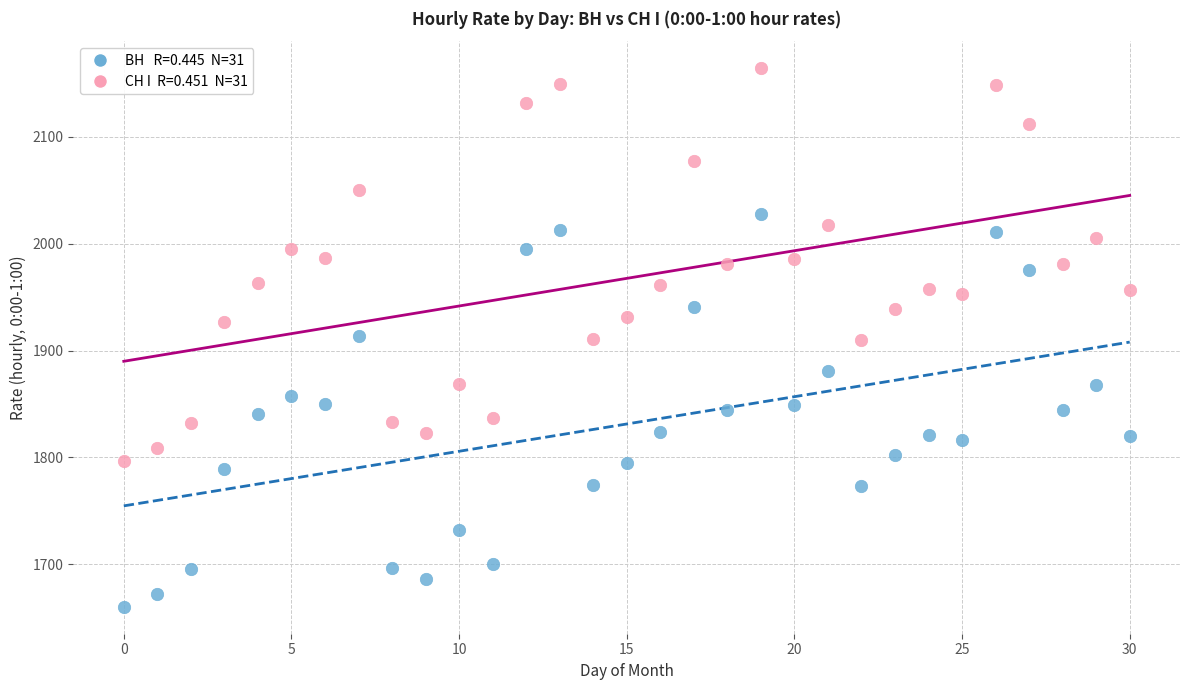

Across all data points, what is the range of Y values (max minus min)?

504.2